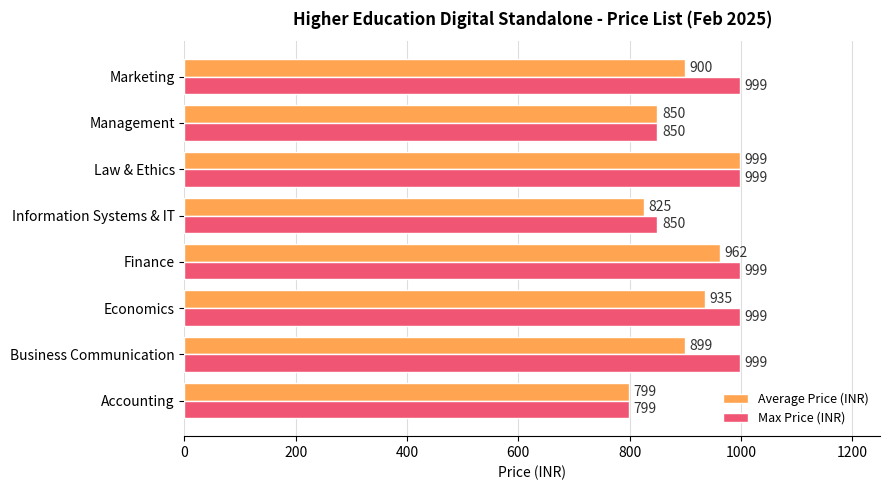

Between Business Communication and Economics, which series saw the biggest shift?

Average Price (INR)